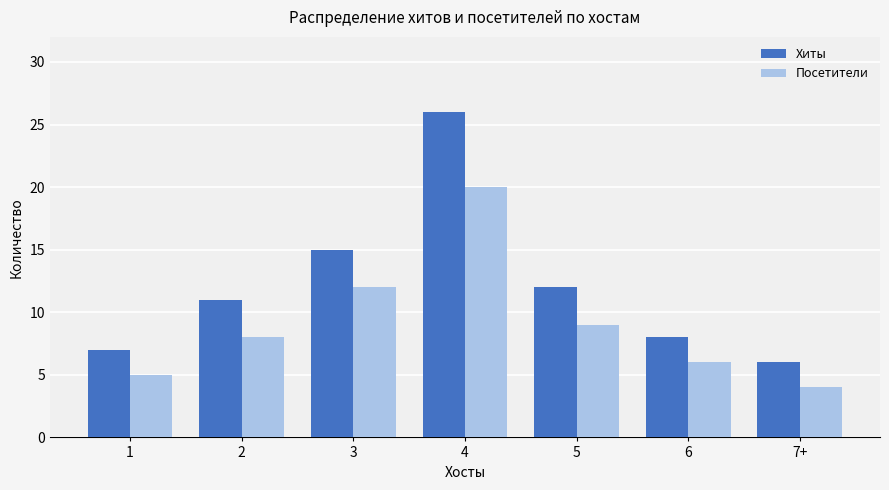

How many bars are there in total?

14